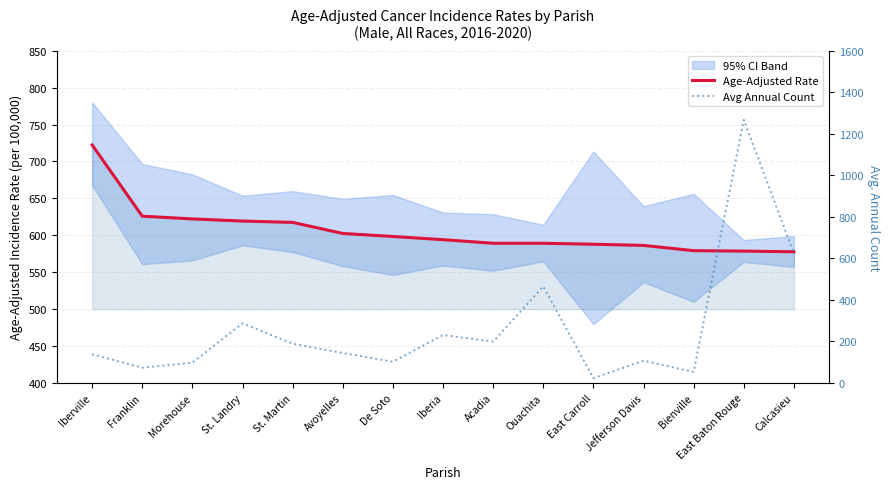

What is the sum of all Age-Adjusted Rate values?

9090.4